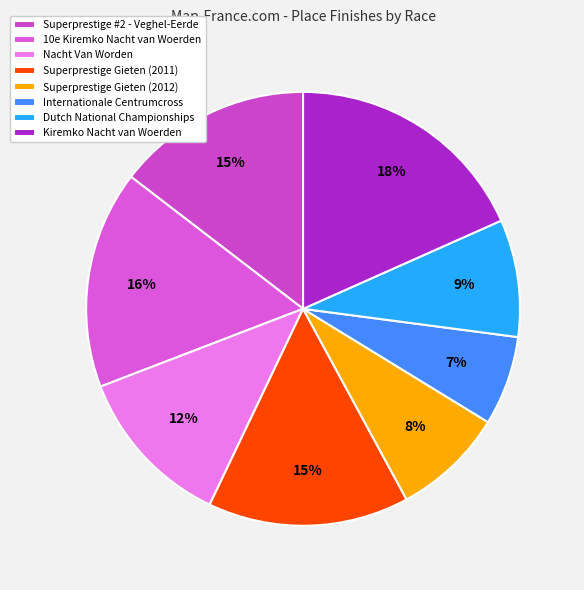

What is the smallest slice in the pie chart?

Internationale Centrumcross